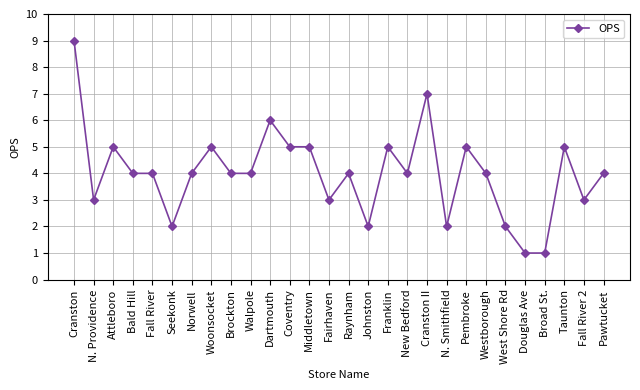

Where is the first local maximum?

Attleboro